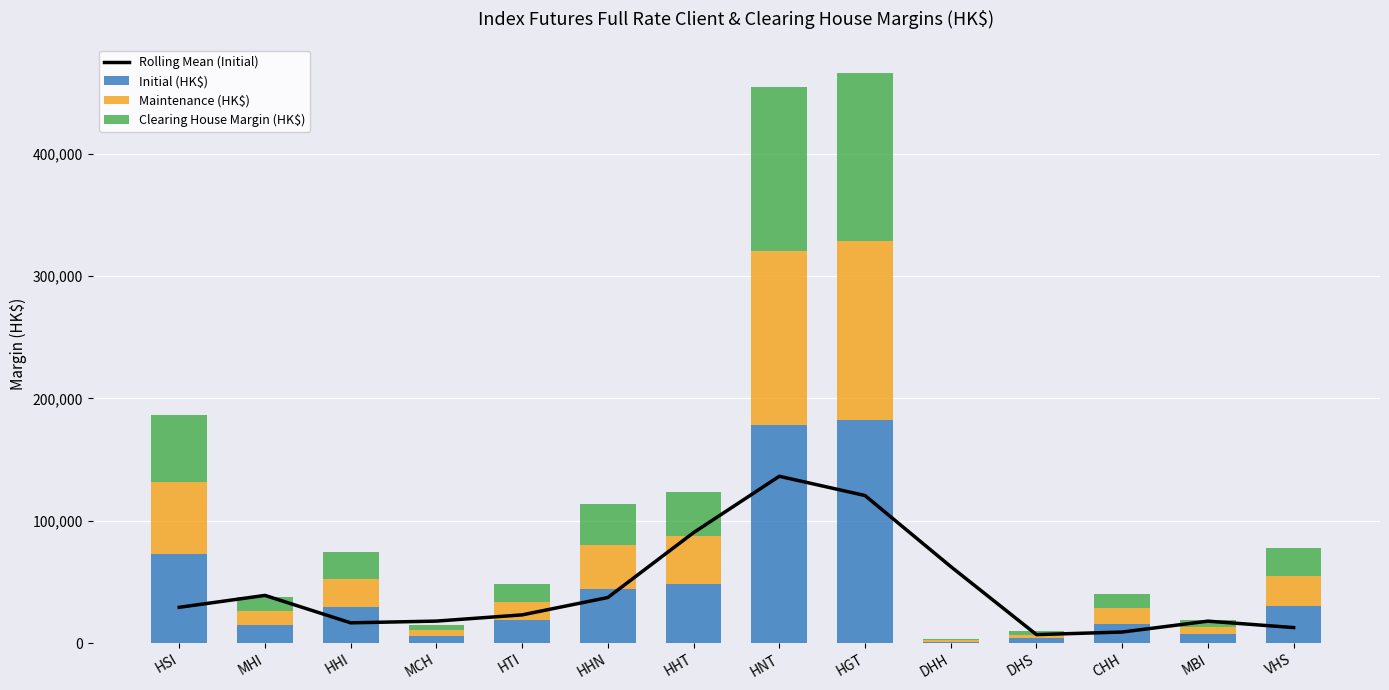

Which has a higher value, HTI or VHS?

HTI